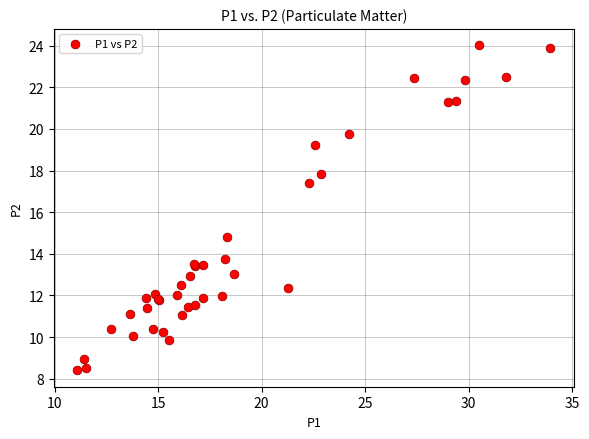

What Y value in the scatter plot is closest to 16?

14.8